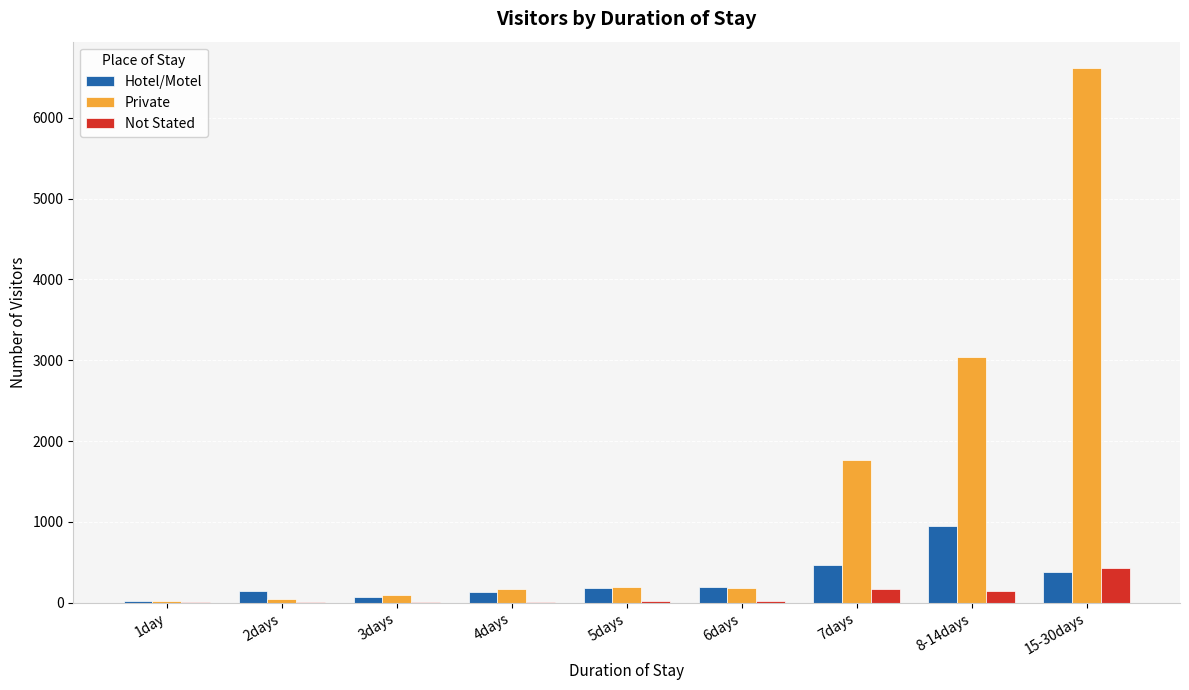

Which series has the widest spread of values?

Private